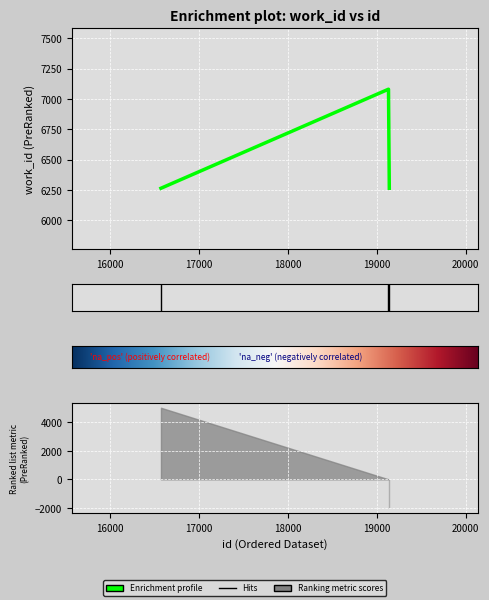

What value does the data have at 19131?

7080